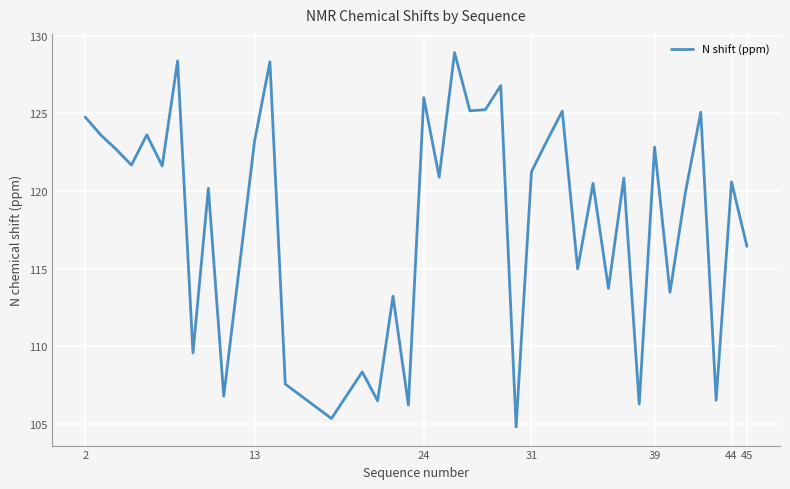

What is the smallest value displayed?

104.8